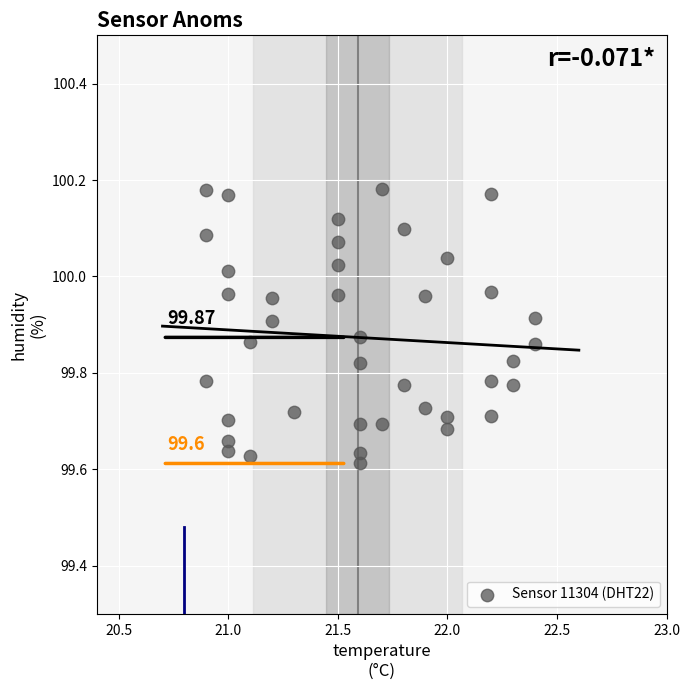

What is the range of X values (max minus min)?

1.5